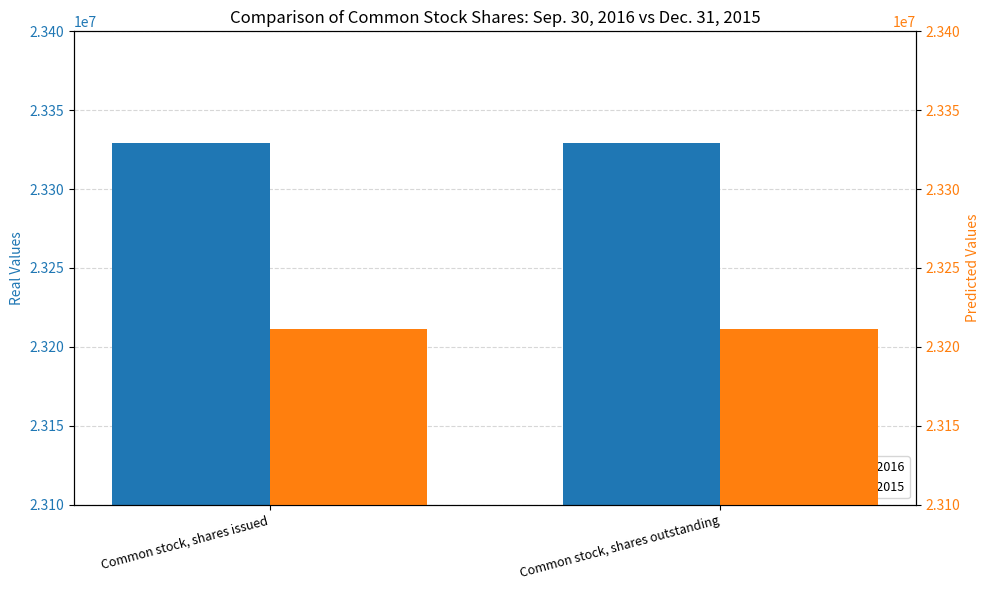

Which has a higher value, Common stock, shares outstanding or Common stock, shares issued?

Common stock, shares outstanding